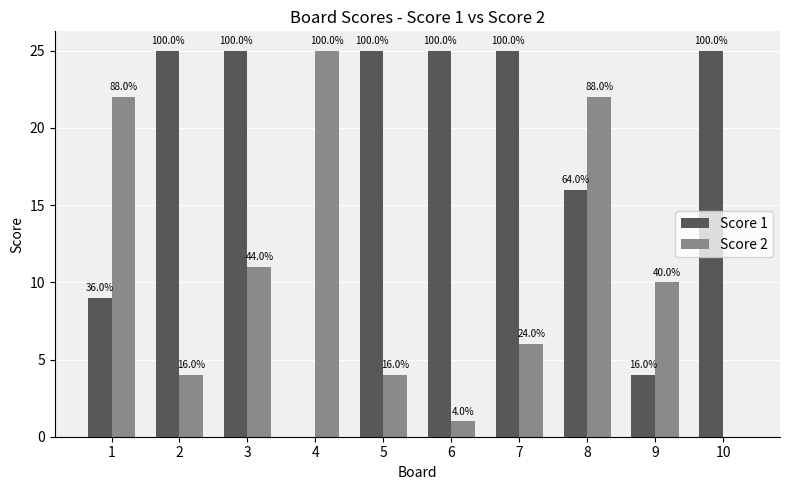

The Score 2 series shows -17 at 10. True or false?

False